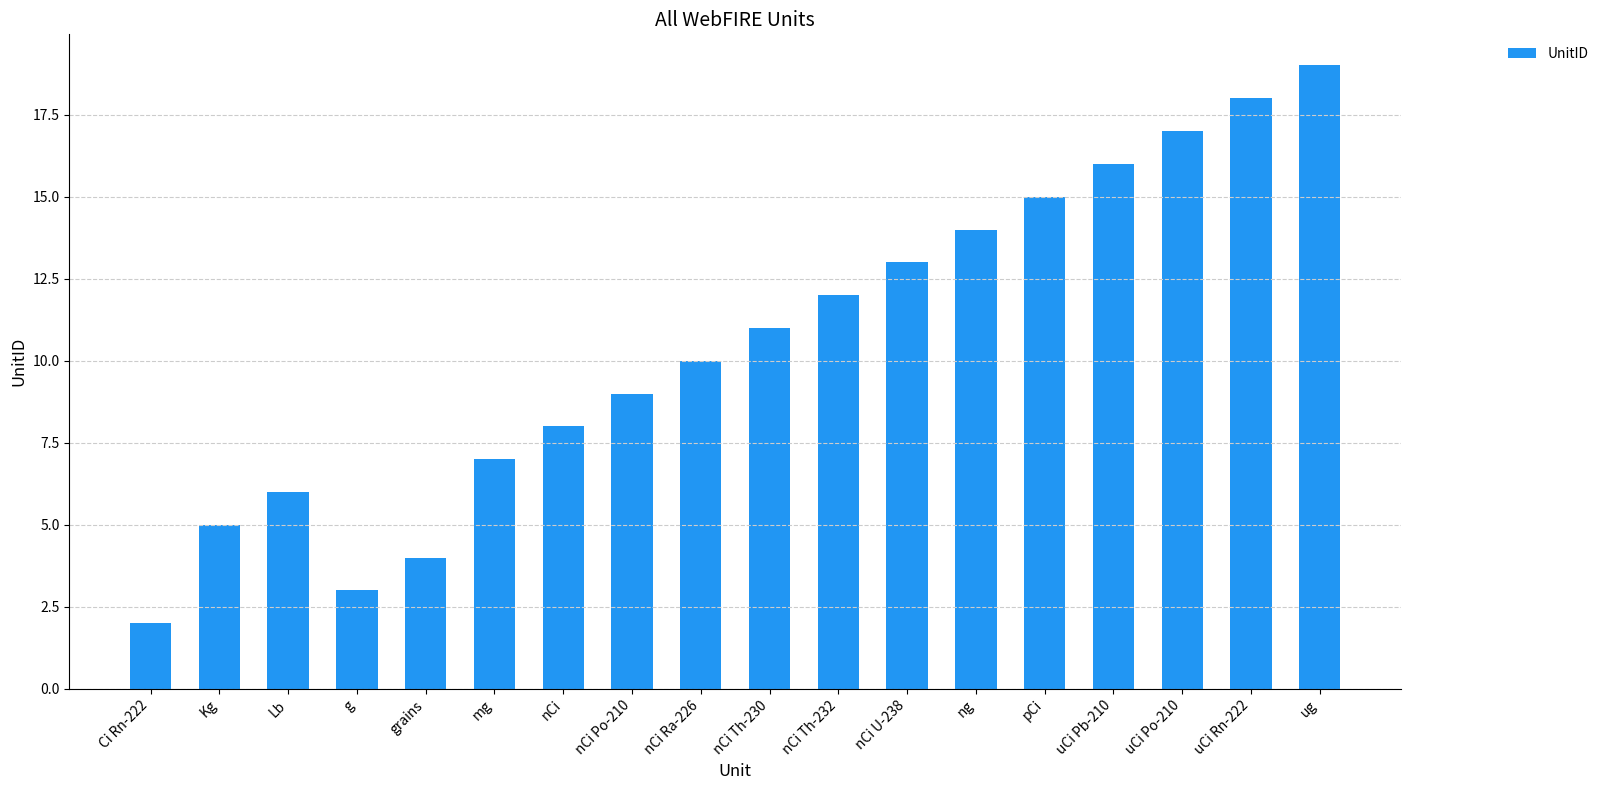

Rank the categories by value from highest to lowest.

ug, uCi Rn-222, uCi Po-210, uCi Pb-210, pCi, ng, nCi U-238, nCi Th-232, nCi Th-230, nCi Ra-226, nCi Po-210, nCi, mg, Lb, Kg, grains, g, Ci Rn-222